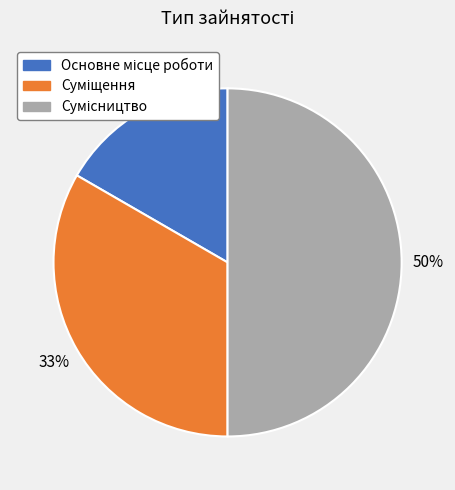

To the nearest percent, what is the average slice percentage?

33%